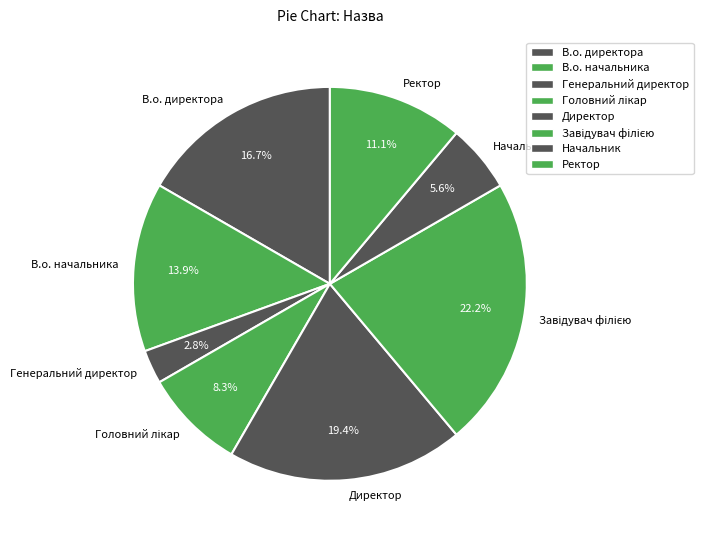

Approximately how many times larger is the value at В.о. начальника compared to Начальник?

2.5